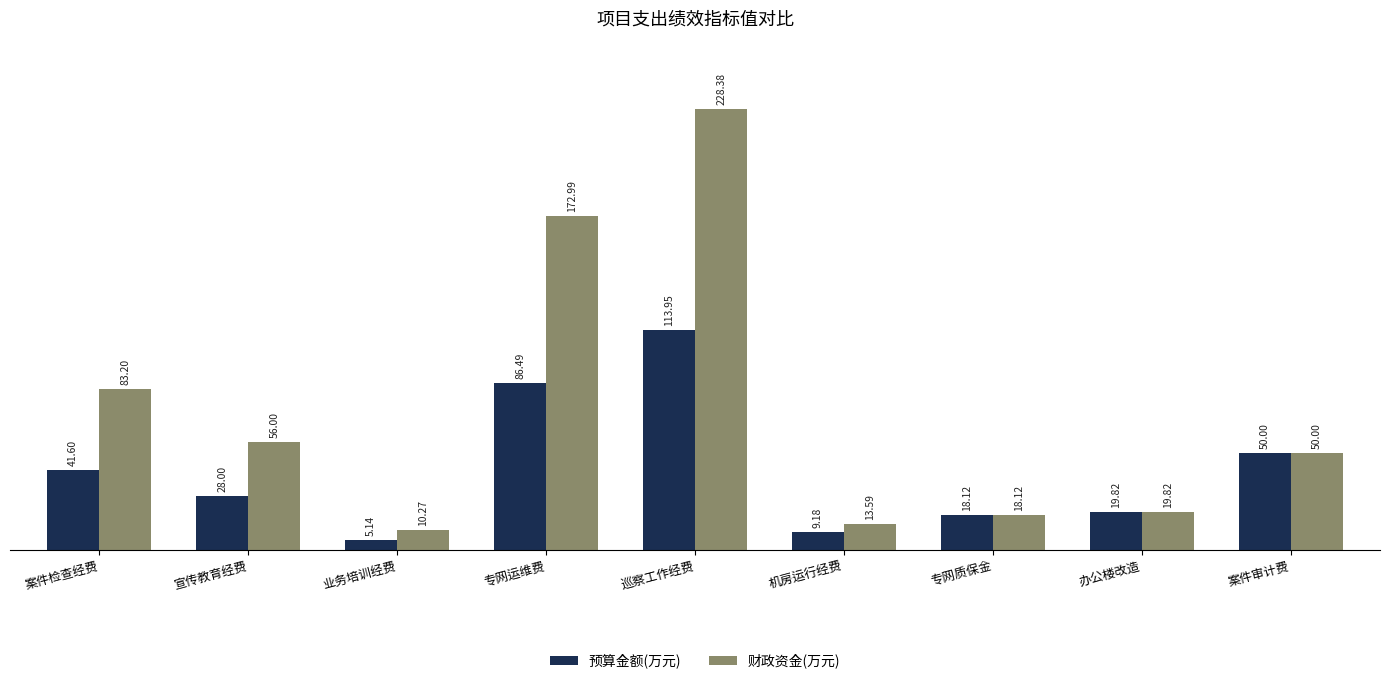

Which series changed the most between 案件检查经费 and 机房运行经费?

财政资金(万元)